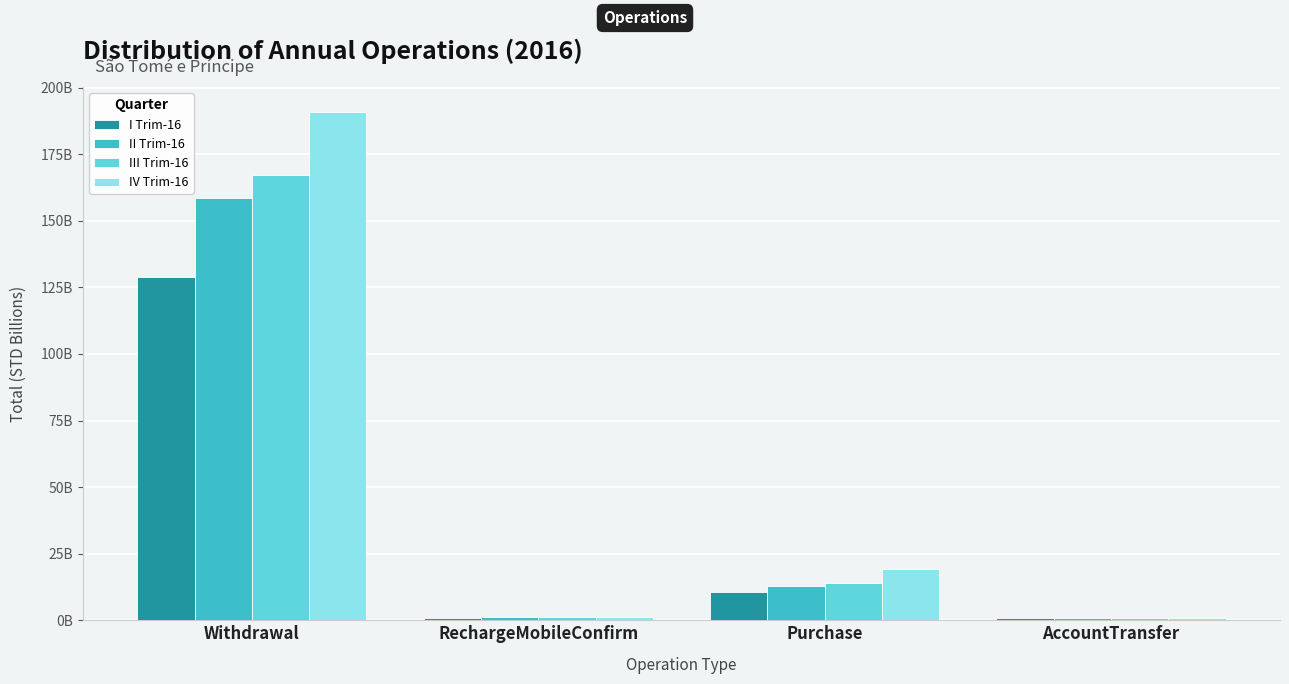

What are all the series names shown in the legend?

I Trim-16, II Trim-16, III Trim-16, IV Trim-16